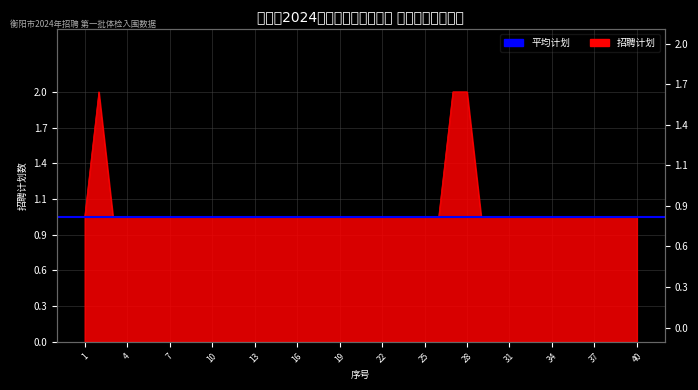

Rank the categories by value from highest to lowest.

2, 27, 28, 1, 3, 4, 5, 6, 7, 8, 9, 10, 11, 12, 13, 14, 15, 16, 17, 18, 19, 20, 21, 22, 23, 24, 25, 26, 29, 30, 31, 32, 33, 34, 35, 36, 37, 38, 39, 40